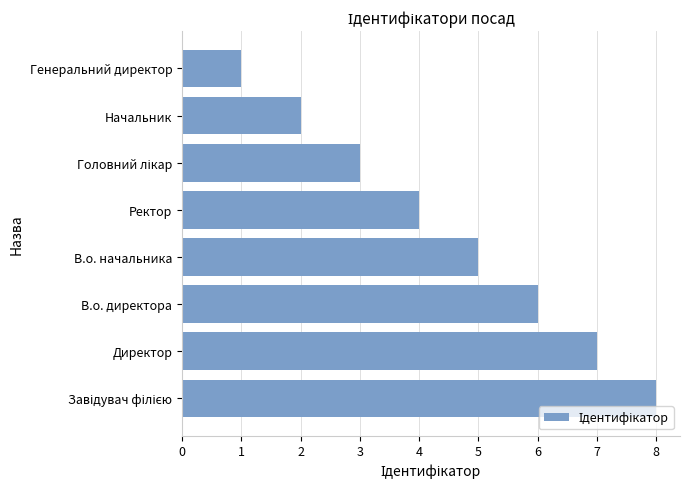

Which label corresponds to the smallest value in the chart?

Генеральний директор